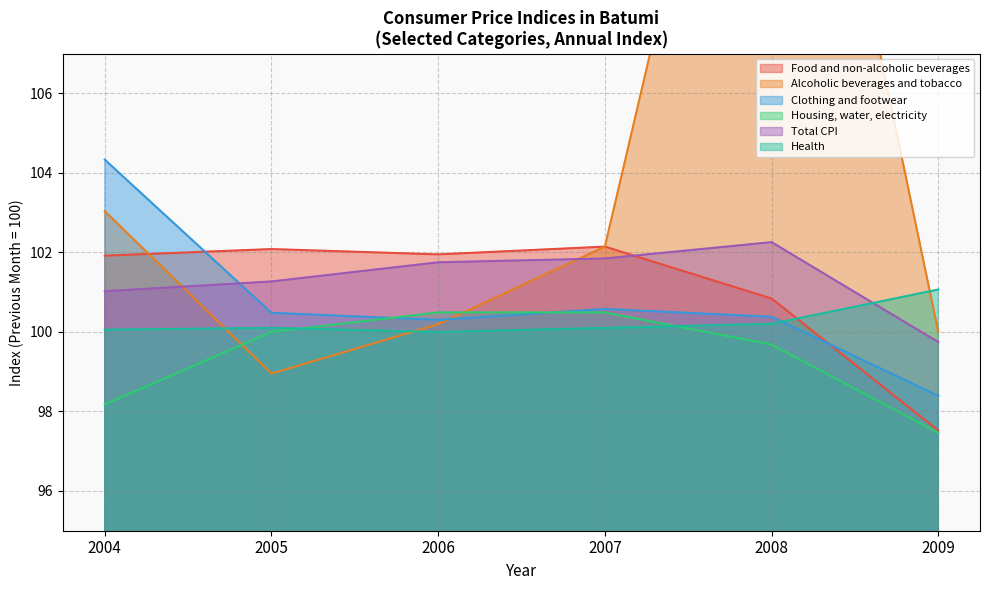

What is the value of the Alcoholic beverages and tobacco point at the 3rd from the left?

100.2